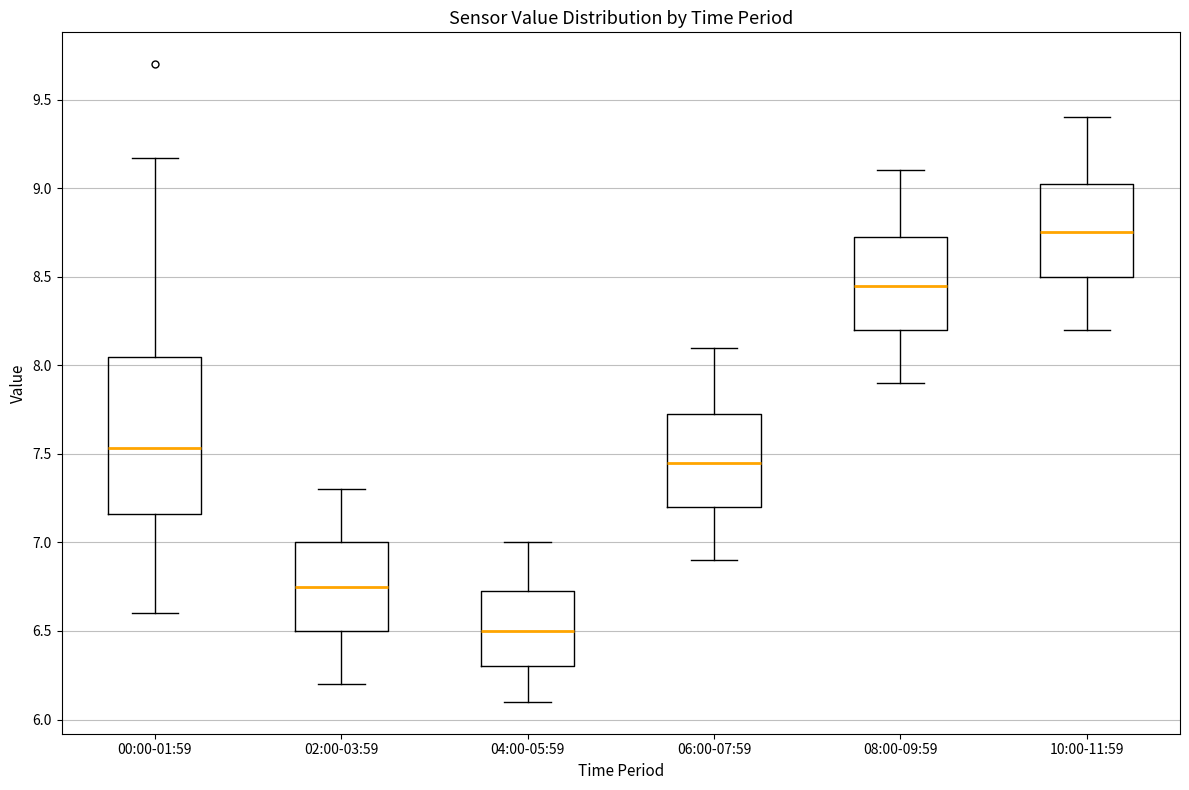

Reading left to right, read every box against the y-axis: the position of its median line, the range the box covers, and the ends of its whiskers. The values are not printed on the chart, so give them approximately, as read against the axis.

00:00-01:59: median 7.55, box 7.15 to 8.05, whiskers 6.60 to 9.15
02:00-03:59: median 6.75, box 6.50 to 7.00, whiskers 6.20 to 7.30
04:00-05:59: median 6.50, box 6.30 to 6.75, whiskers 6.10 to 7.00
06:00-07:59: median 7.45, box 7.20 to 7.75, whiskers 6.90 to 8.10
08:00-09:59: median 8.45, box 8.20 to 8.75, whiskers 7.90 to 9.10
10:00-11:59: median 8.75, box 8.50 to 9.05, whiskers 8.20 to 9.40